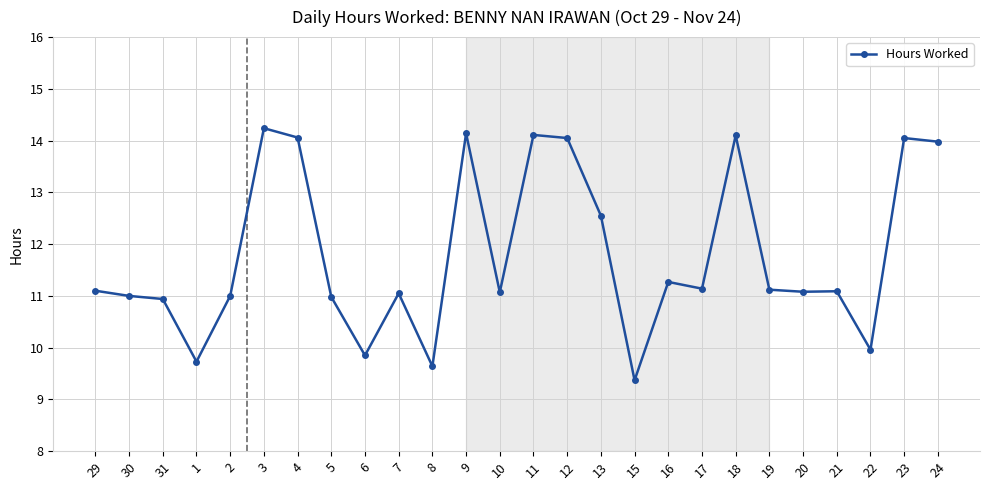

True or false: there are more than 2 points higher than both neighbors.

True